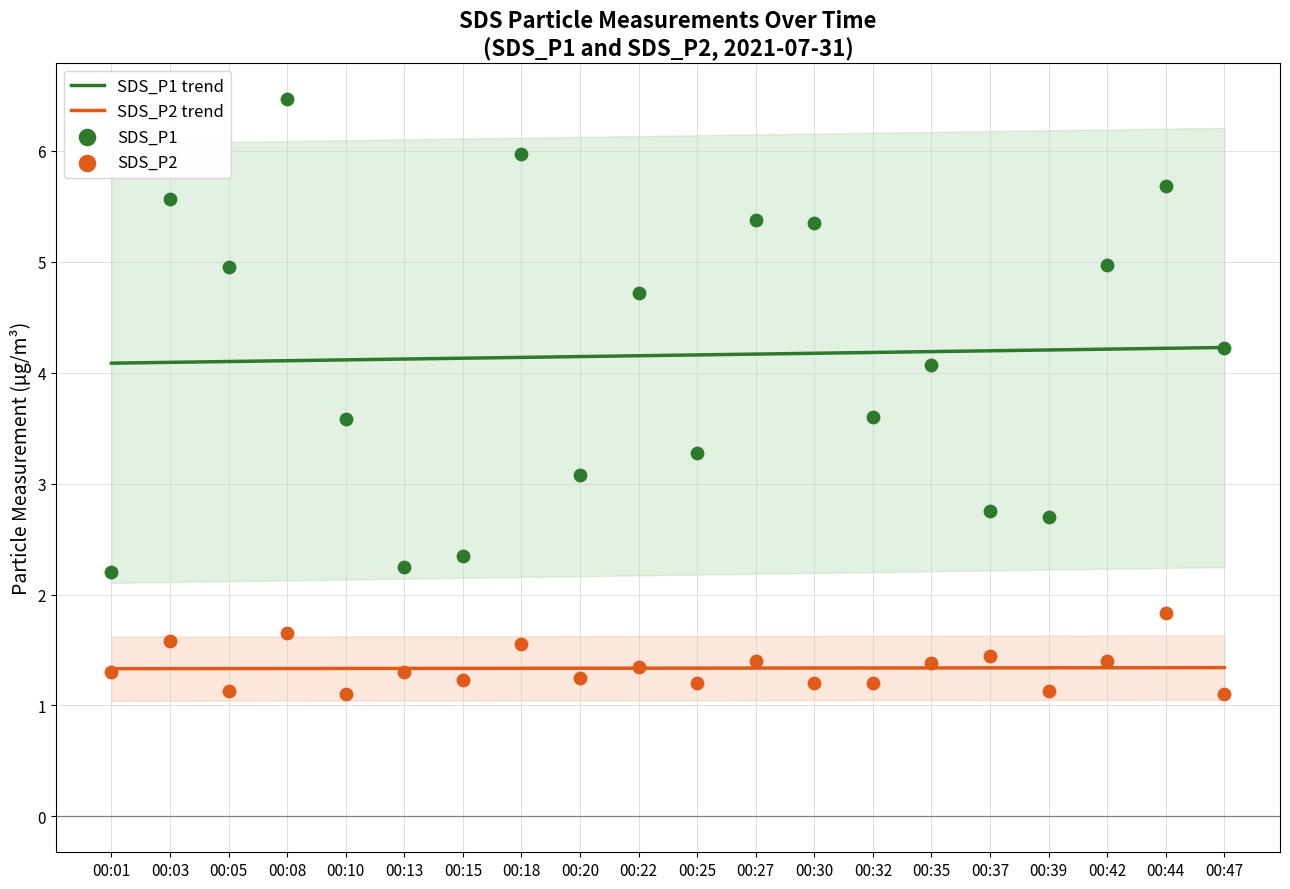

Is the value of SDS_P1 at 15:16 greater than the value of SDS_P2 at 17:26?

Yes